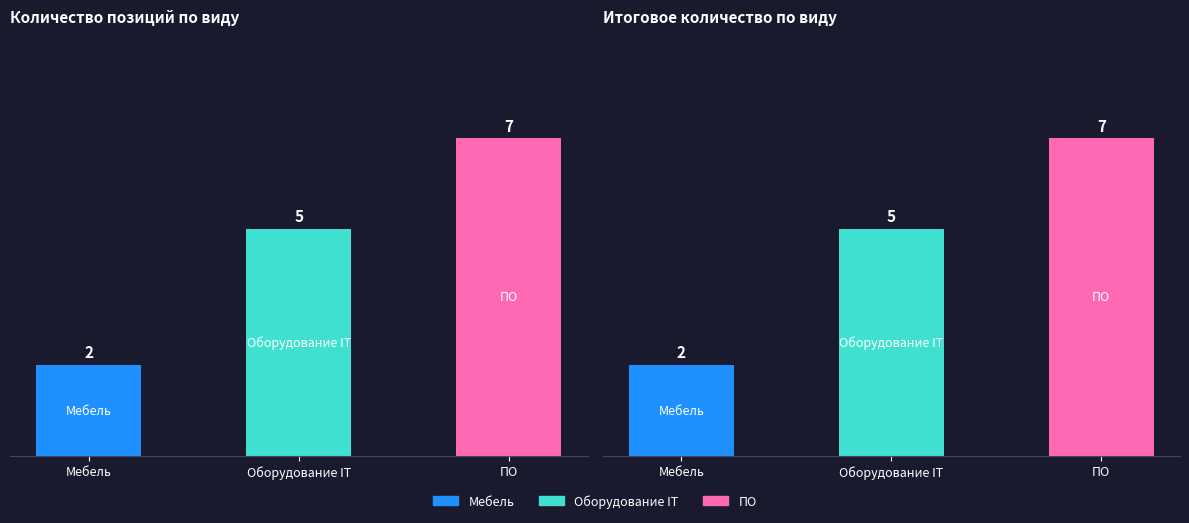

How many data points in Итоговое количество are less than 5?

1